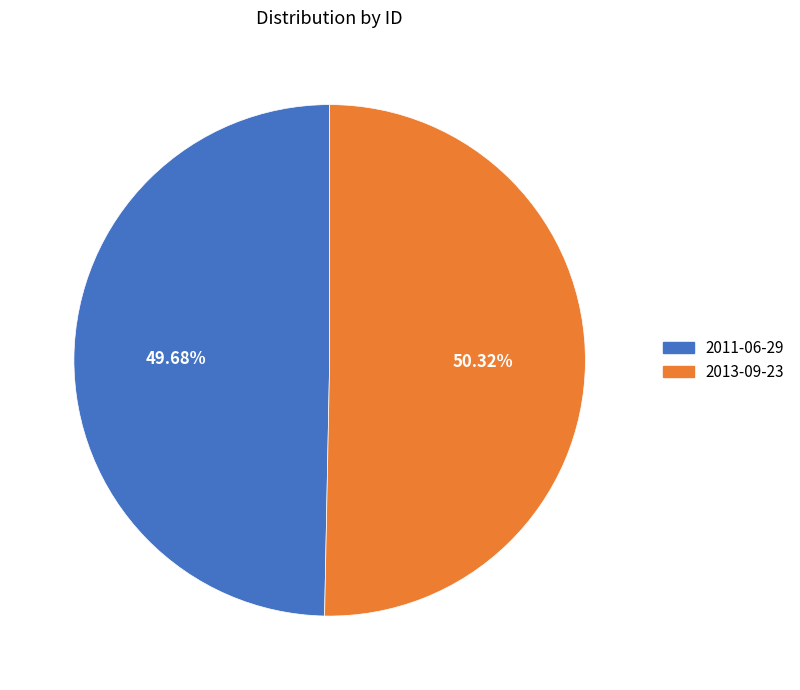

What is the total percentage of 2011-06-29 and 2013-09-23?

100.0%